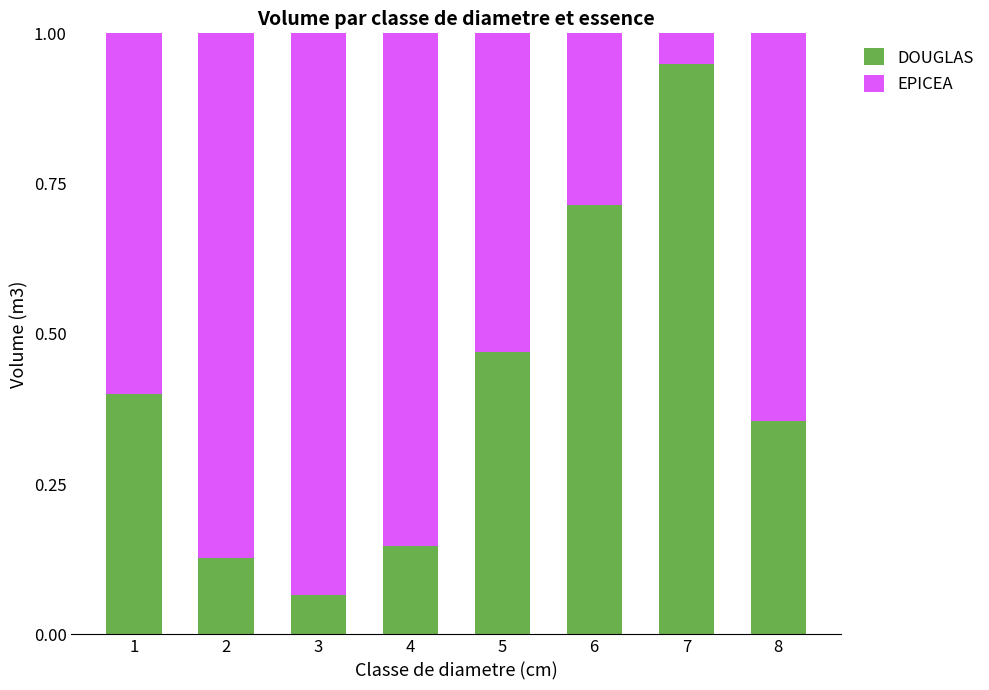

Which category has the lowest value in the DOUGLAS series?

3